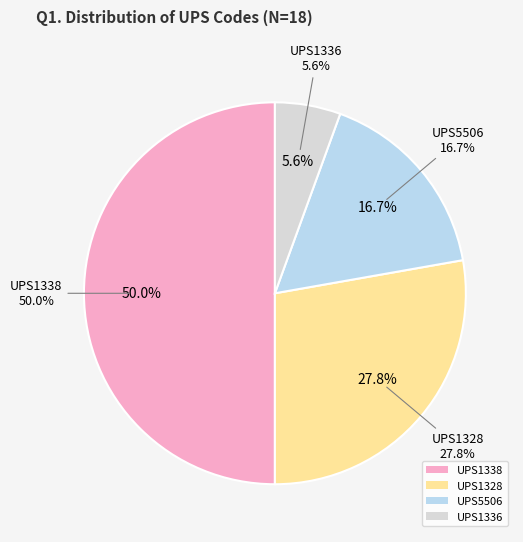

What is the change in value from UPS5506 to UPS1336?

-2